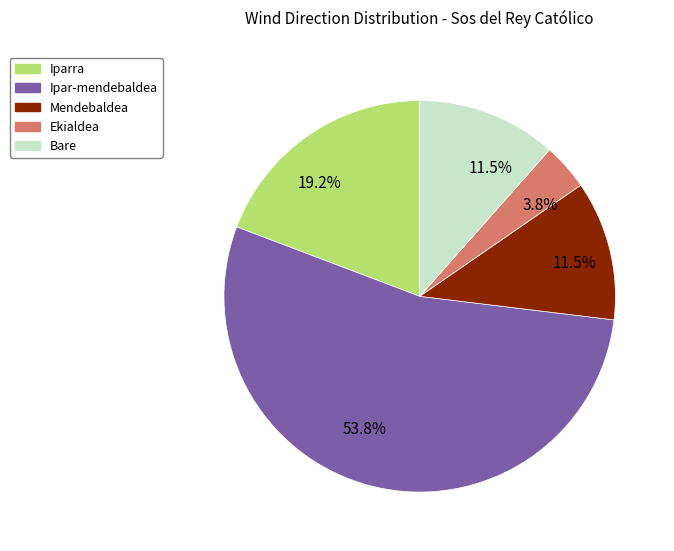

Does any single category account for the majority?

Yes